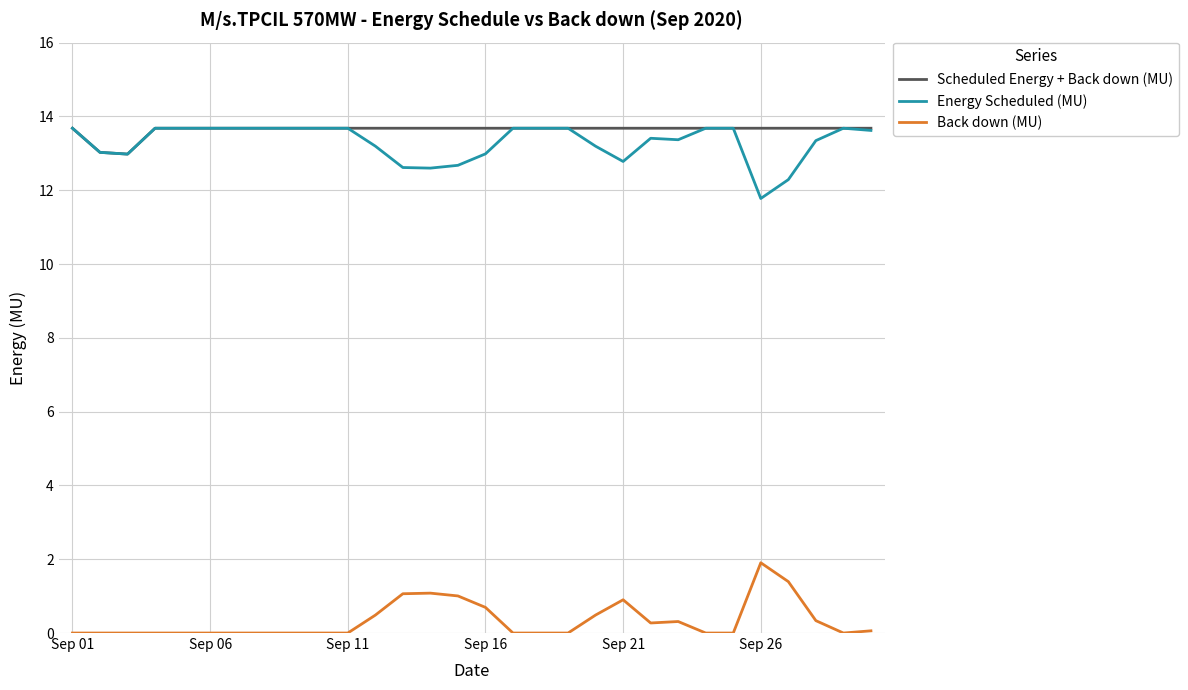

True or false: Scheduled Energy + Back down (MU) and Back down (MU) cross at least once.

False